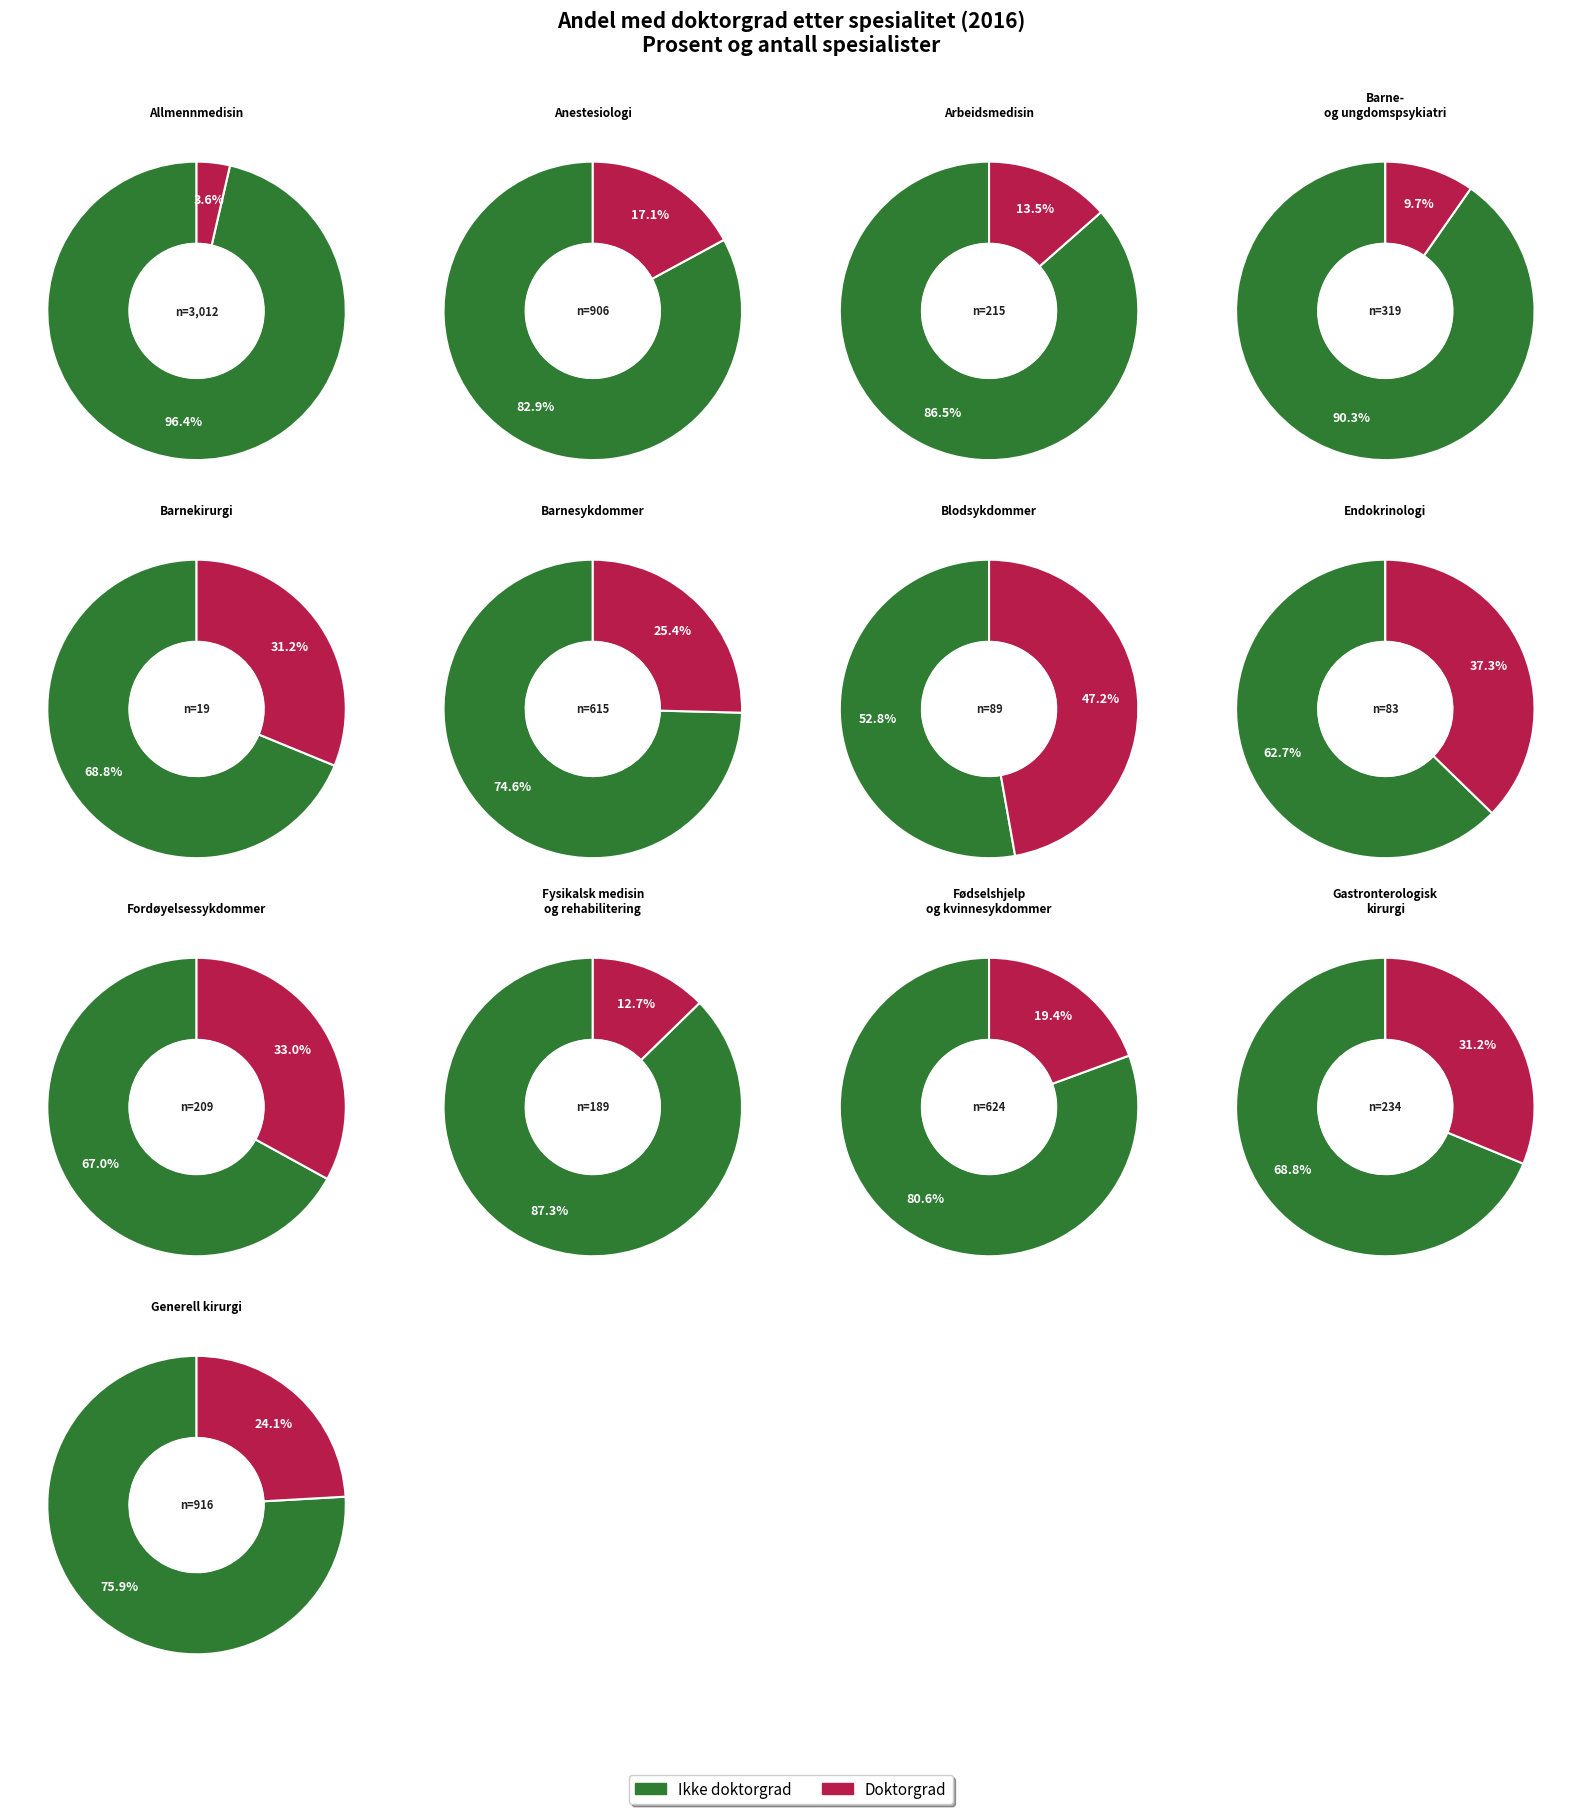

Does 4 represent more than half of the total?

No